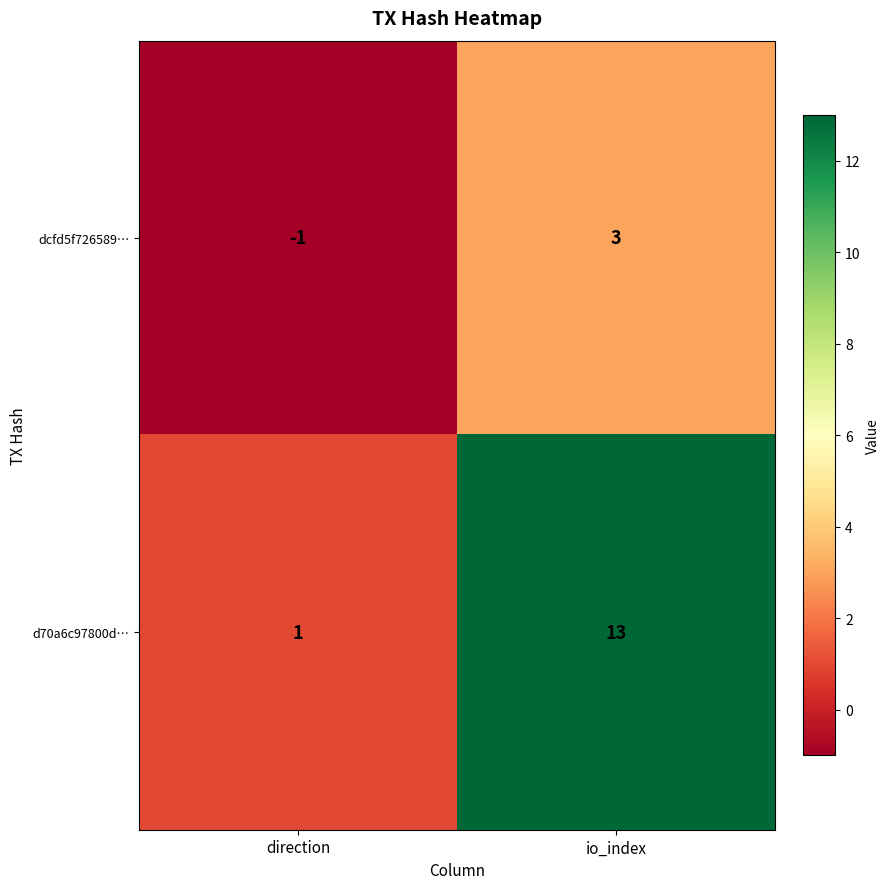

The value of dcfd5f726589… at direction is -2. True or false?

False